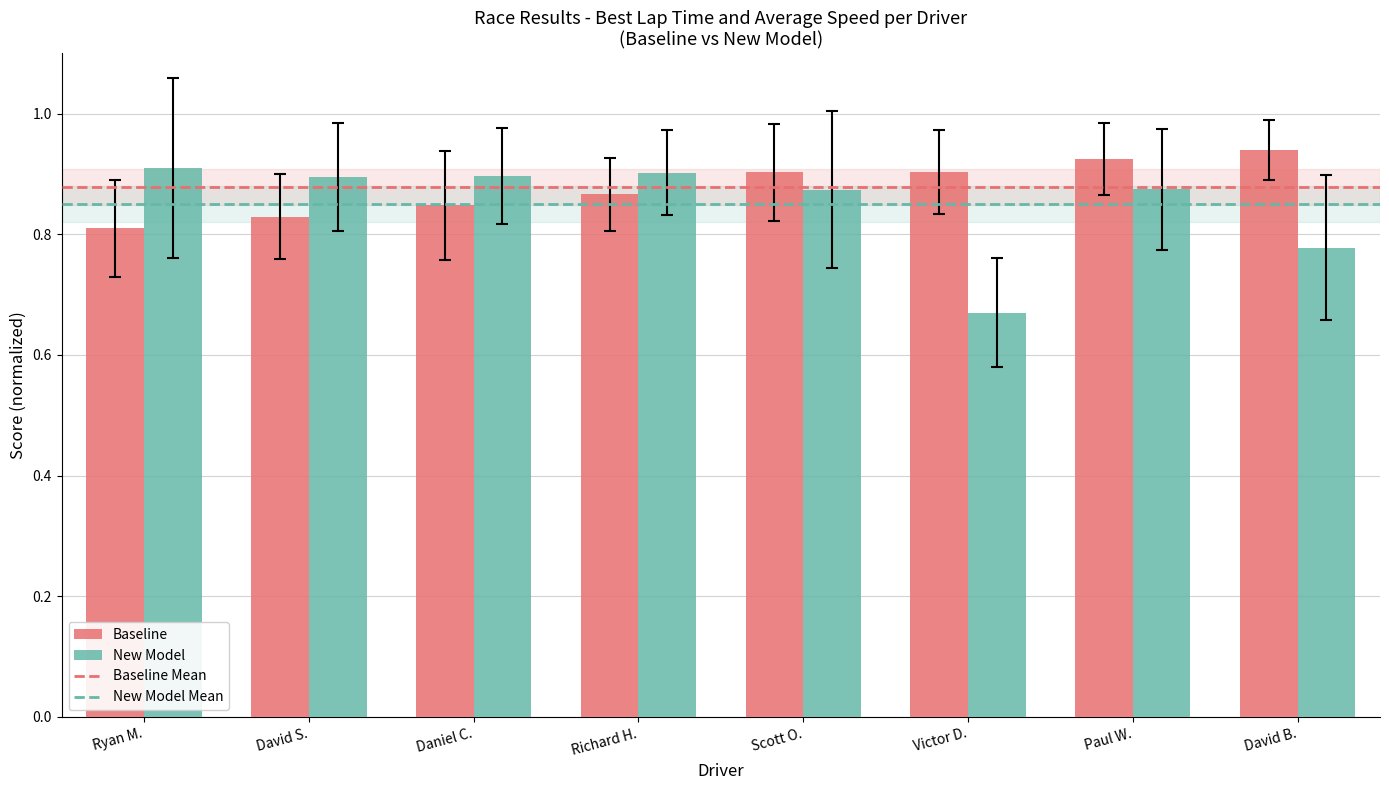

What is the sum of all New Model values?

6.8